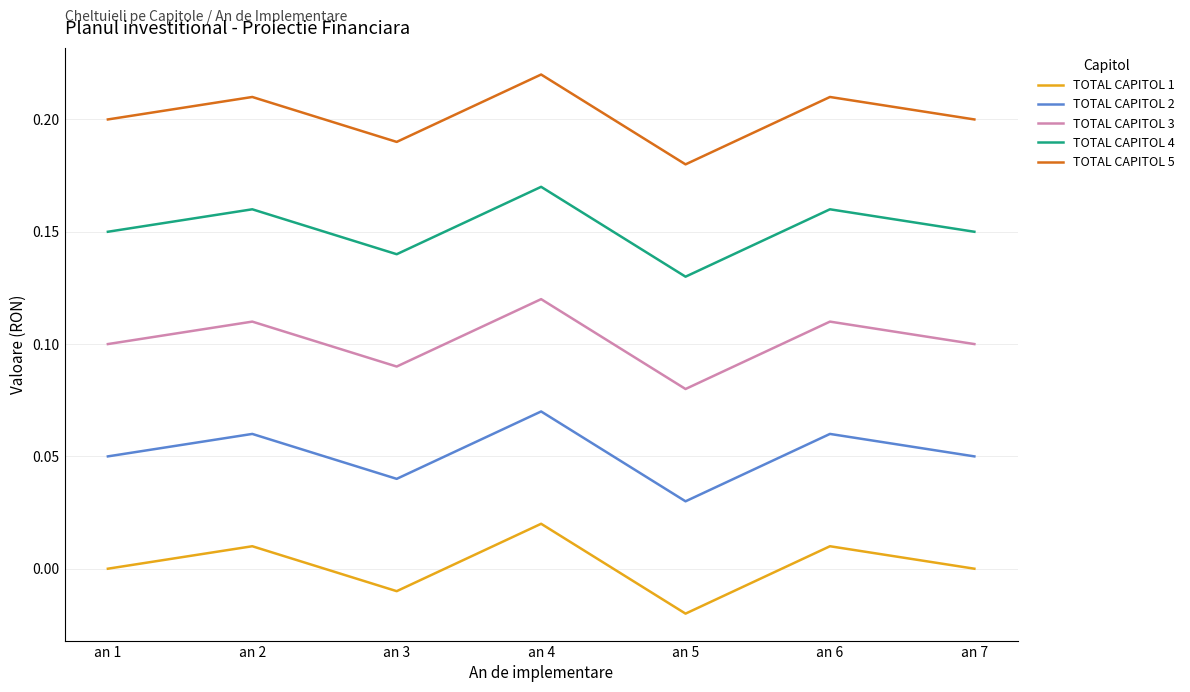

Rank the series at an 6 from lowest to highest value.

TOTAL CAPITOL 1, TOTAL CAPITOL 2, TOTAL CAPITOL 3, TOTAL CAPITOL 4, TOTAL CAPITOL 5